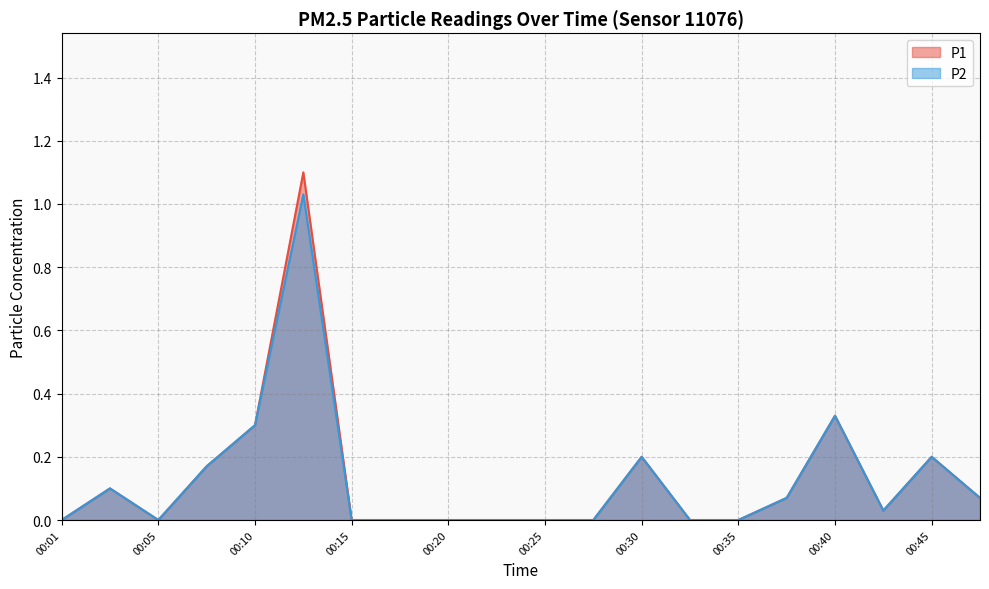

What value does the P2 series have at 00:10?

0.3